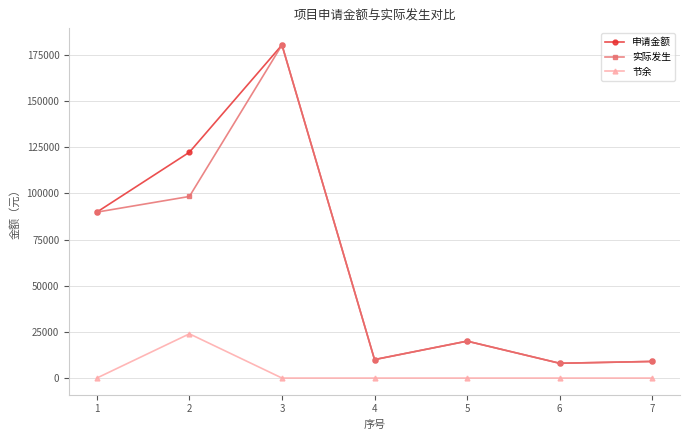

The value of 节余 at 6 is 0.0. True or false?

True